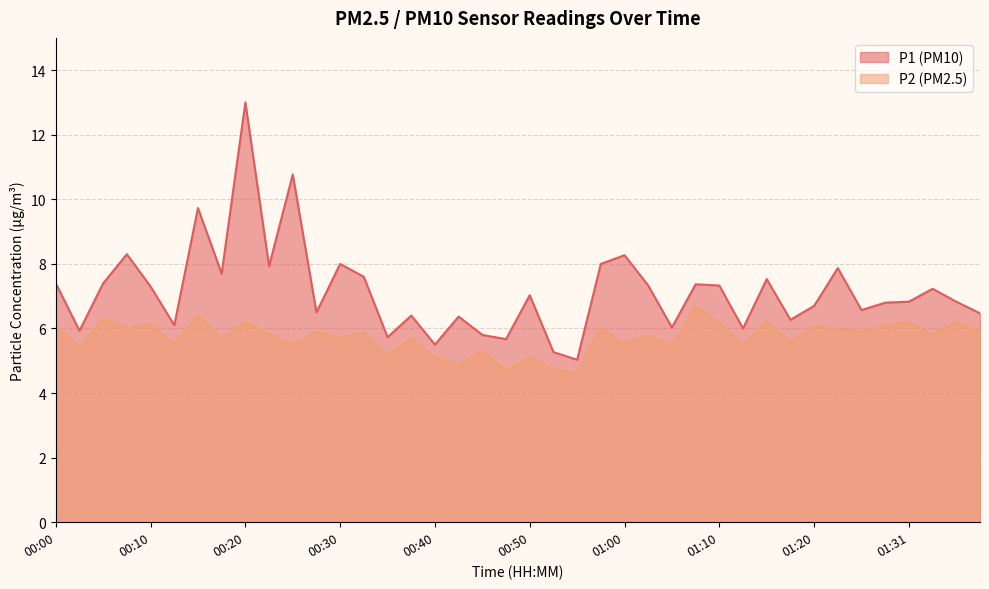

Reading left to right, transcribe all the data shown in this chart.

P1: 7.4	5.9	7.4	8.3	7.3	6.1	9.7	7.7	13.0	7.9	10.8	6.5	8.0	7.6	5.7	6.4	5.5	6.4	5.8	5.7	7.0	5.3	5.0	8.0	8.3	7.3	6.0	7.4	7.3	6.0	7.5	6.3	6.7	7.9	6.6	6.8	6.8	7.2	6.8	6.5
P2: 6.1	5.4	6.3	6.0	6.1	5.5	6.4	5.7	6.2	5.8	5.5	5.9	5.7	5.9	5.1	5.7	5.1	4.9	5.3	4.7	5.1	4.7	4.6	6.0	5.5	5.8	5.5	6.7	6.2	5.5	6.2	5.6	6.1	6.0	5.9	6.1	6.2	5.8	6.2	5.9